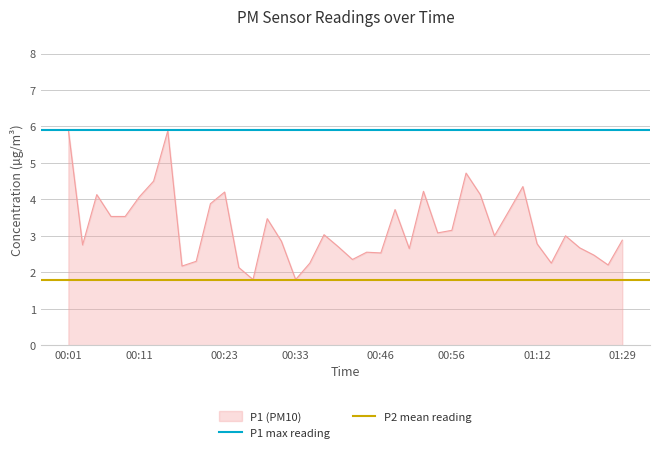

What is the lowest value of the P1 (PM10) series?

1.8